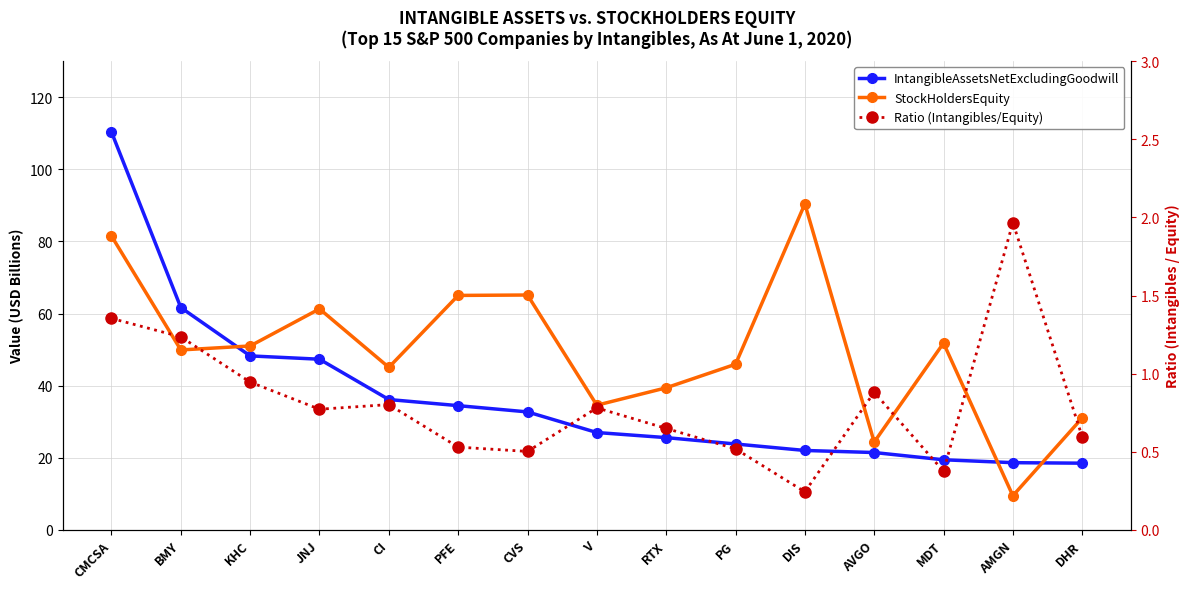

List the series in order of their overall mean, highest first.

StockHoldersEquity, IntangibleAssetsNetExcludingGoodwill, Ratio (Intangibles/Equity)